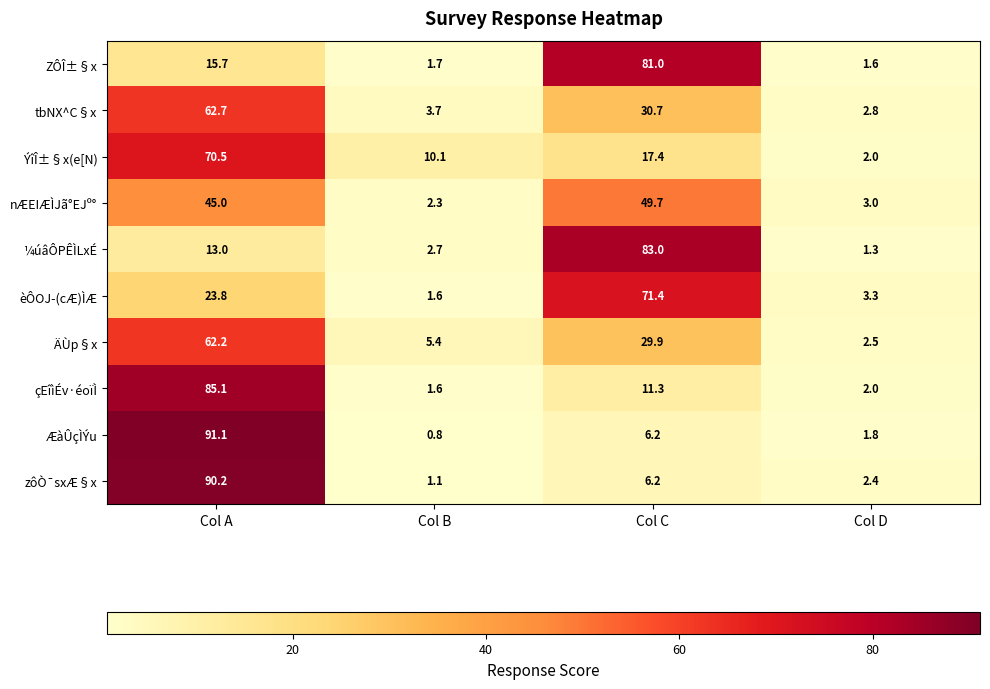

What is the lowest value of the çEîìÉv·éoïÌ series?

1.6